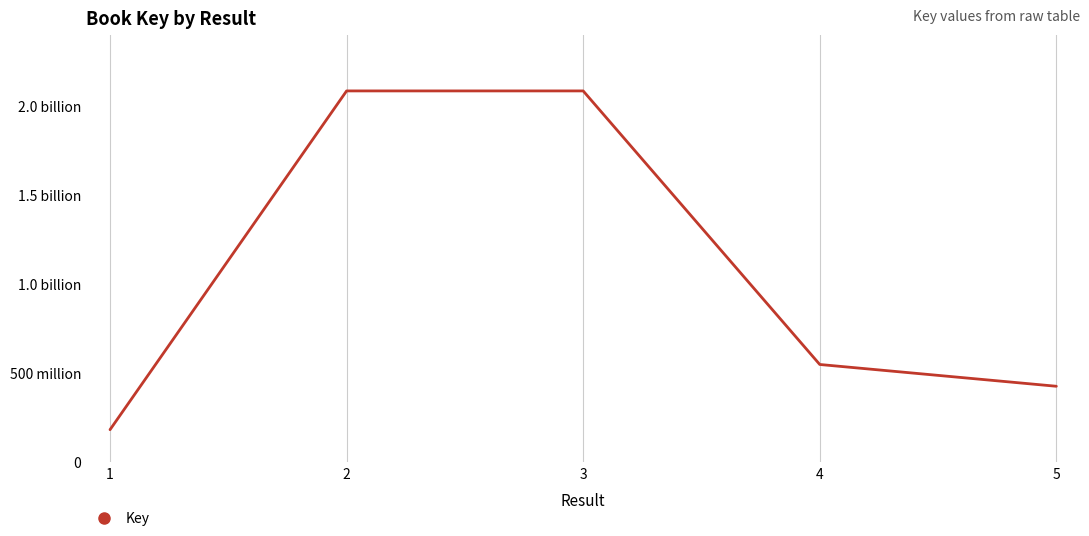

What is the approximate value at 5, to the nearest 100?

427012500